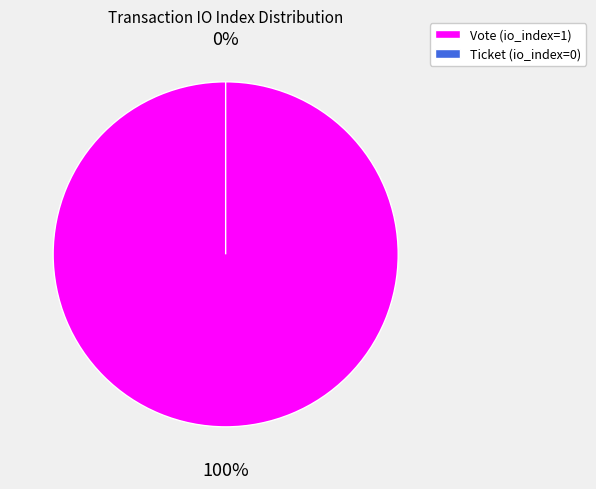

Does Ticket (io_index=0) account for over 50% of the chart?

No